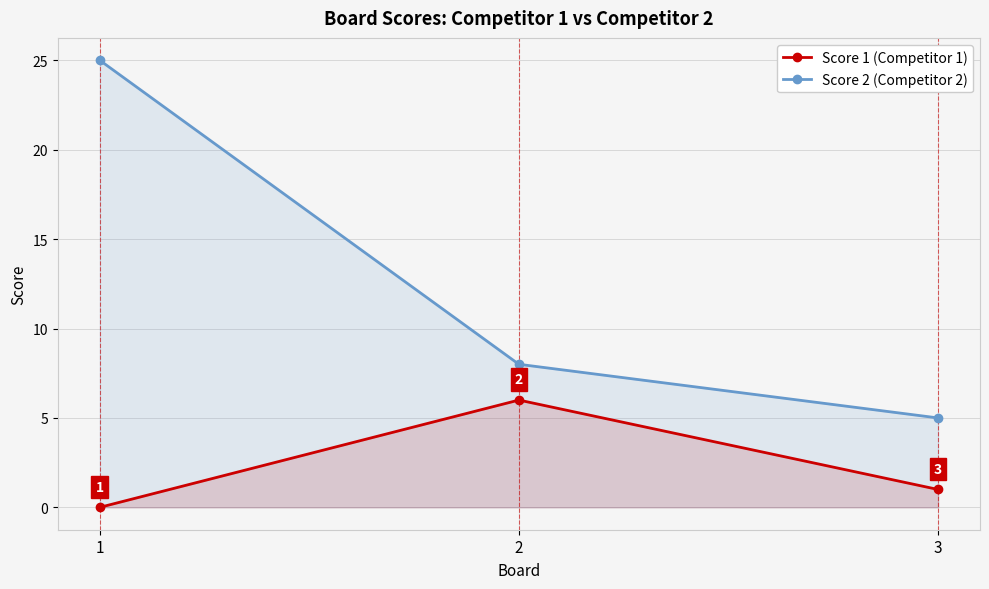

Rank the series at 3 from lowest to highest value.

Score 1 (Competitor 1), Score 2 (Competitor 2)